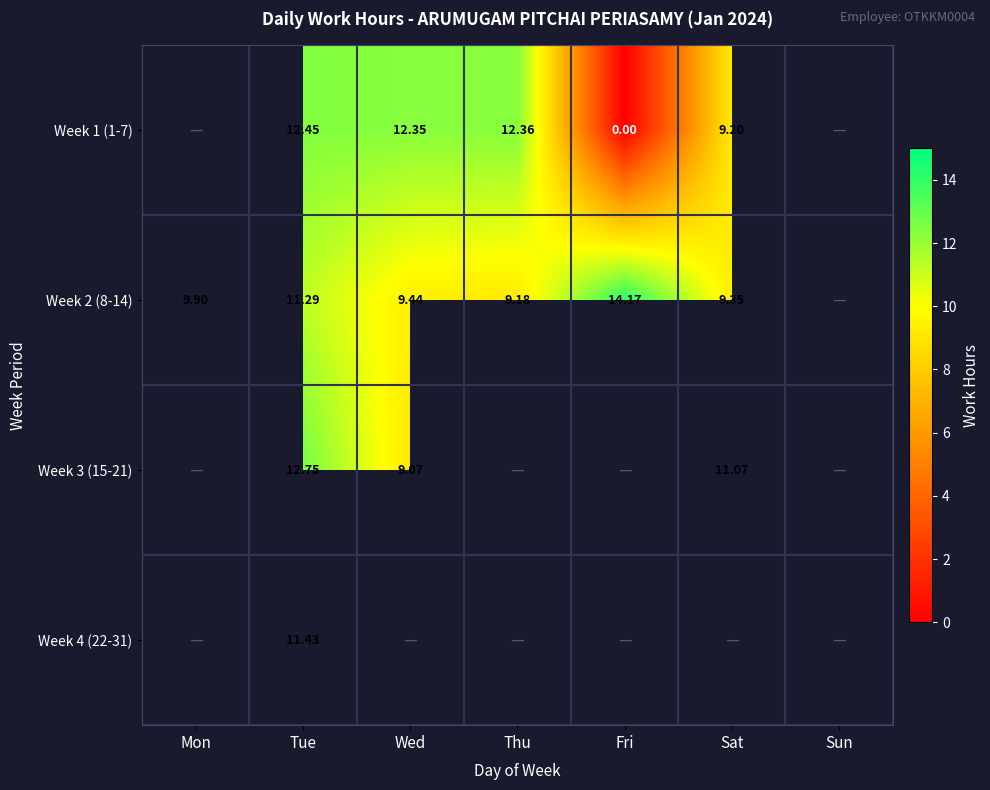

Is the value of Week 3 (15-21) at Sat greater than the value of Week 1 (1-7) at Fri?

Yes